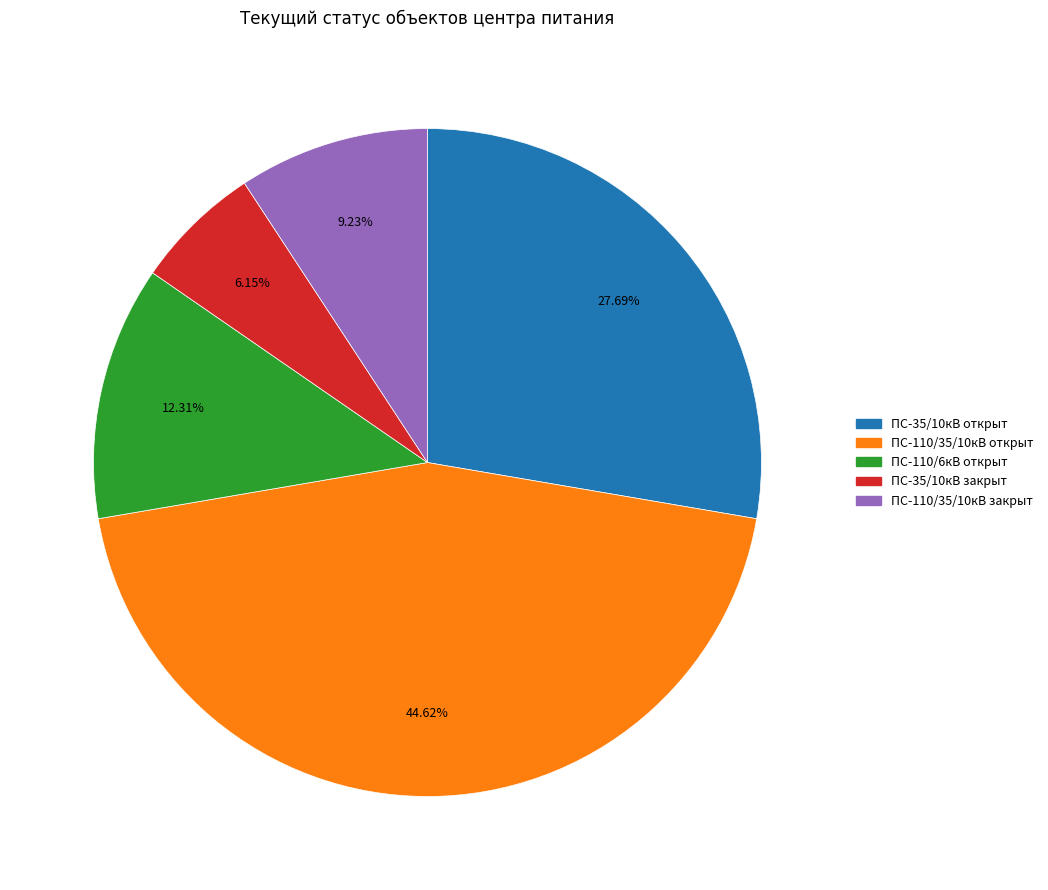

Is there any slice that represents more than half of the pie?

No